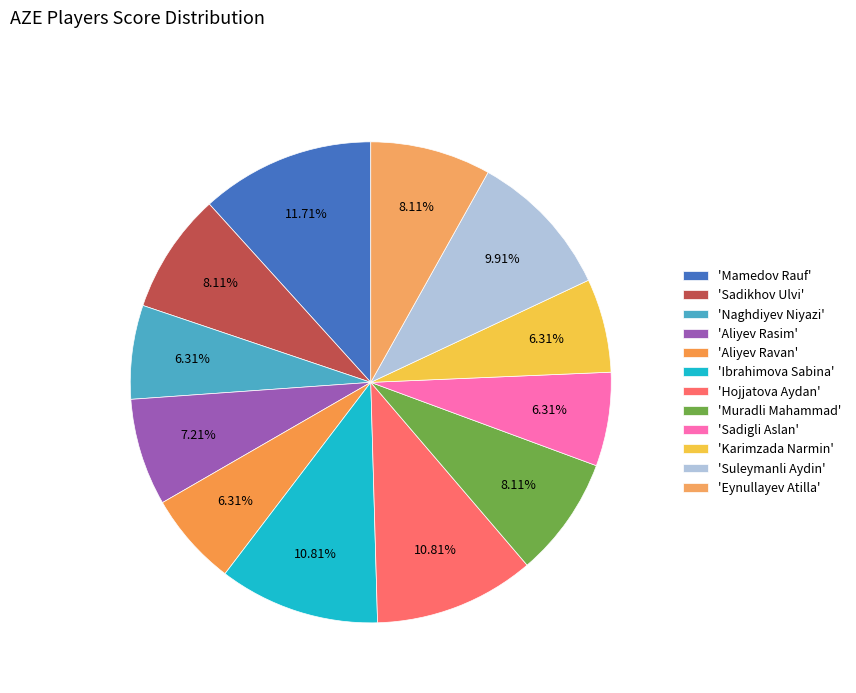

How many slices are in this pie chart?

12